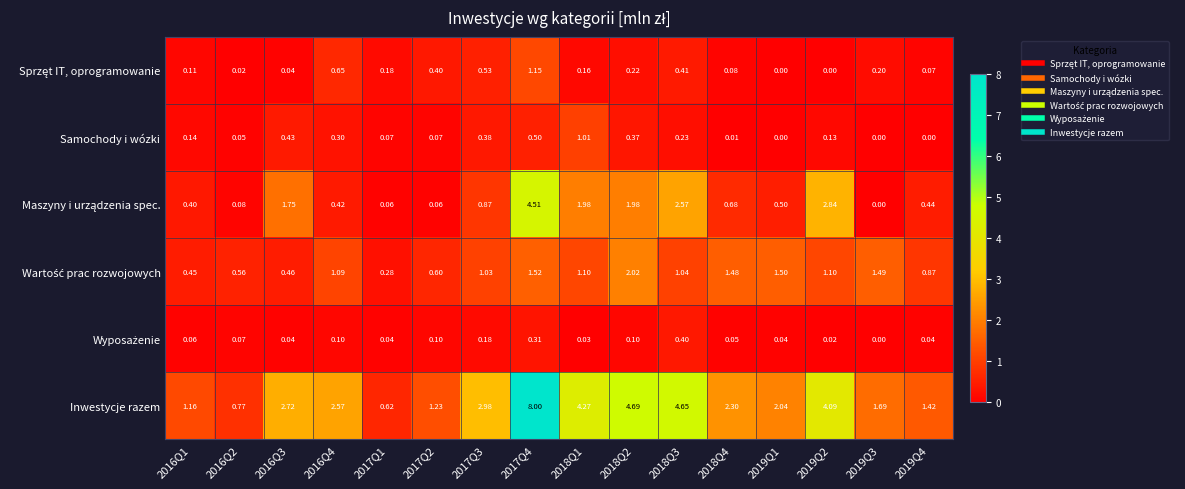

Which series has the widest spread of values?

Inwestycje razem